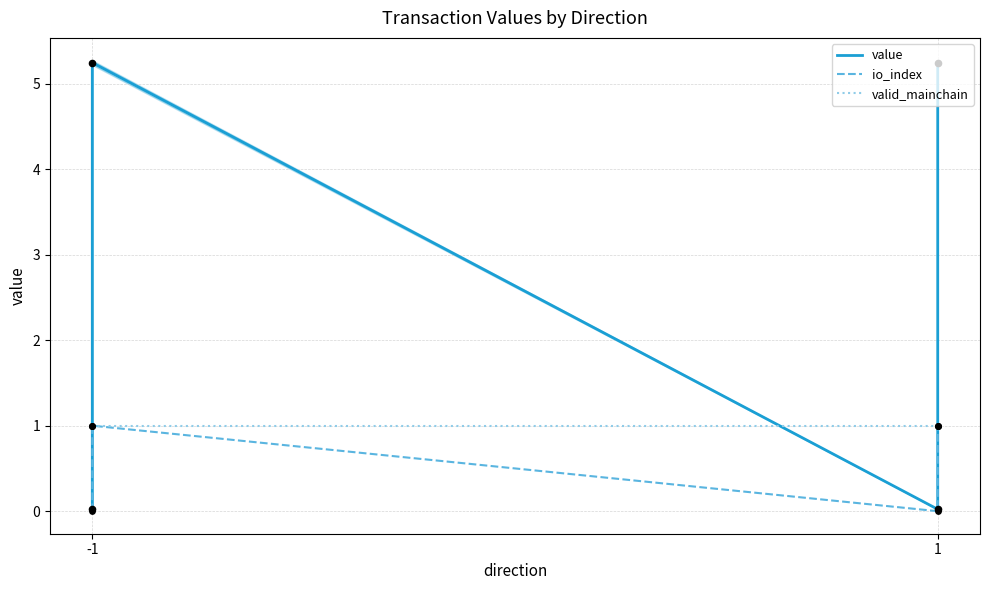

At which category is the sum across all series the highest?

-1